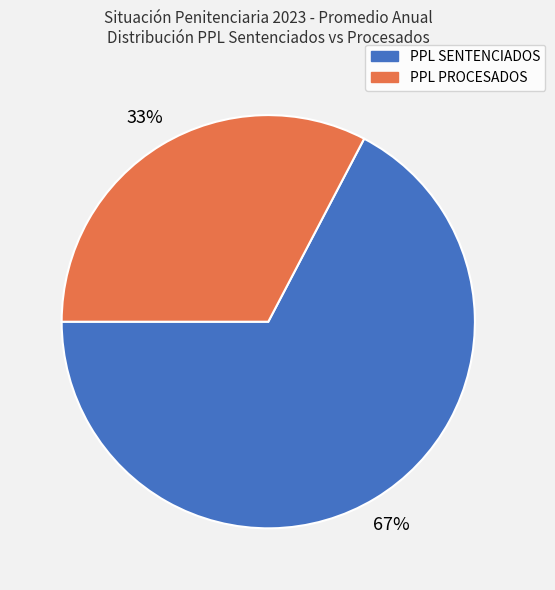

Rank the categories by value from highest to lowest.

PPL SENTENCIADOS, PPL PROCESADOS